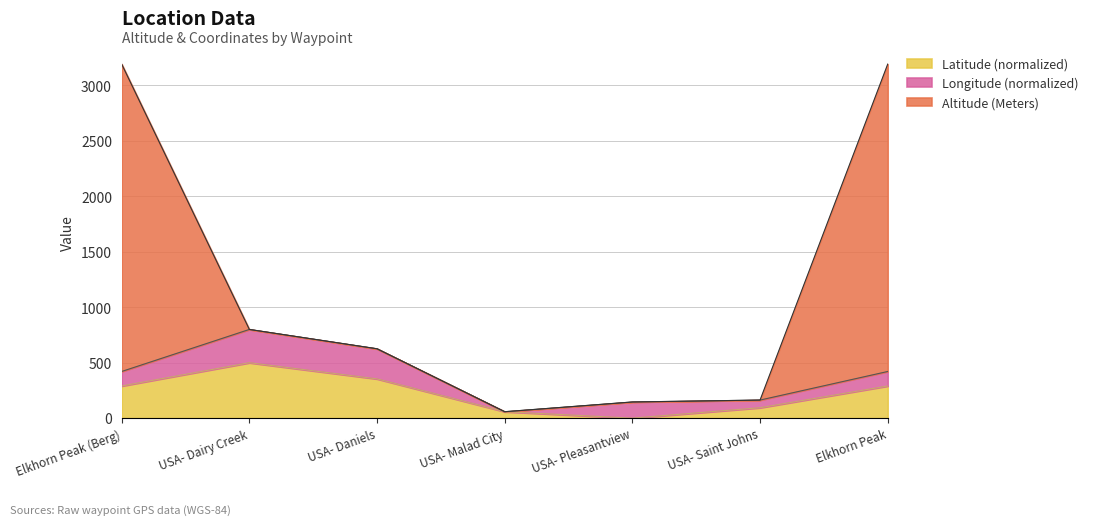

Which series has the widest spread of values?

Altitude (Meters)